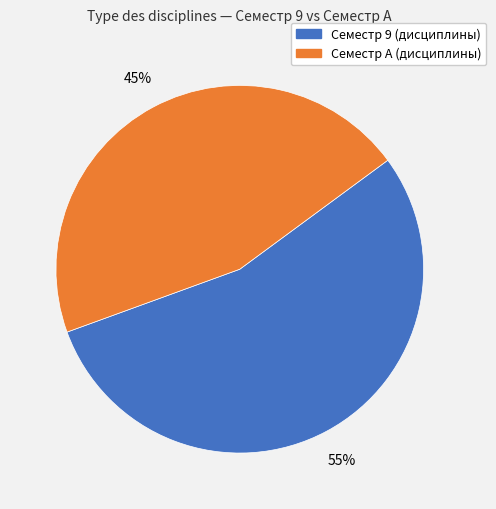

To the nearest percent, what is the average slice percentage?

50%